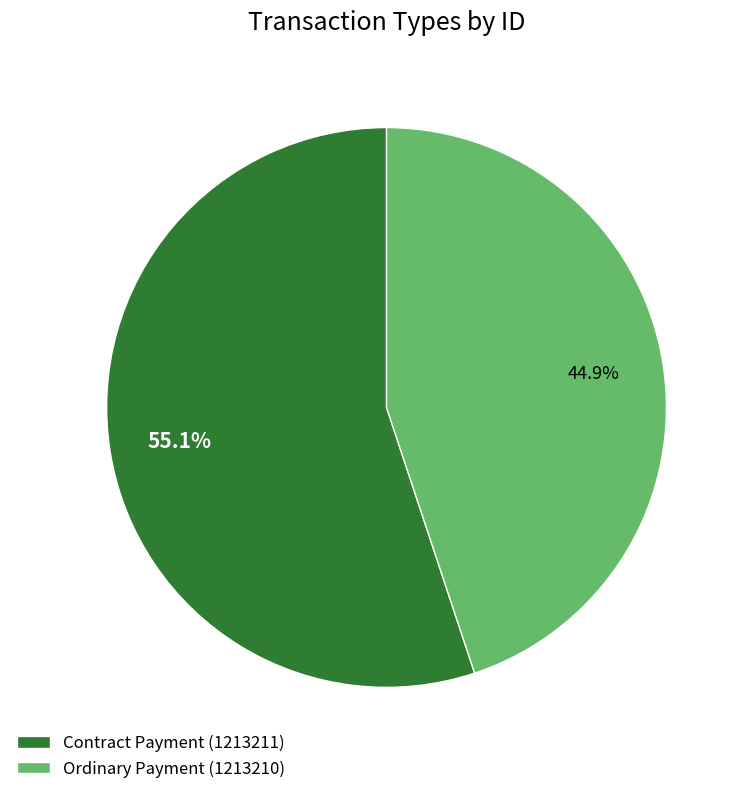

Combined, what portion of the pie is Ordinary Payment (1213210) and Contract Payment (1213211)?

100.0%